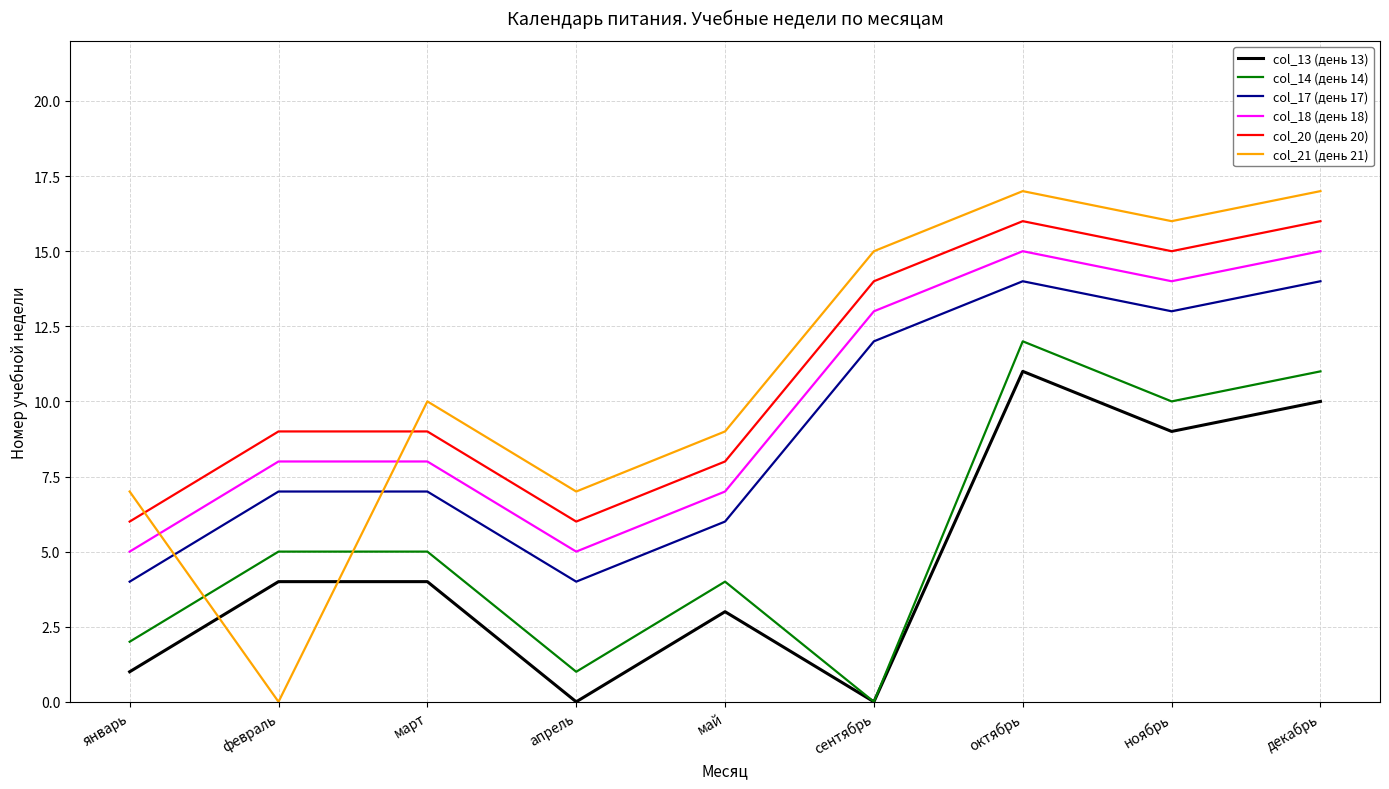

How many interior local valleys does the col_21 (день 21) series have?

3